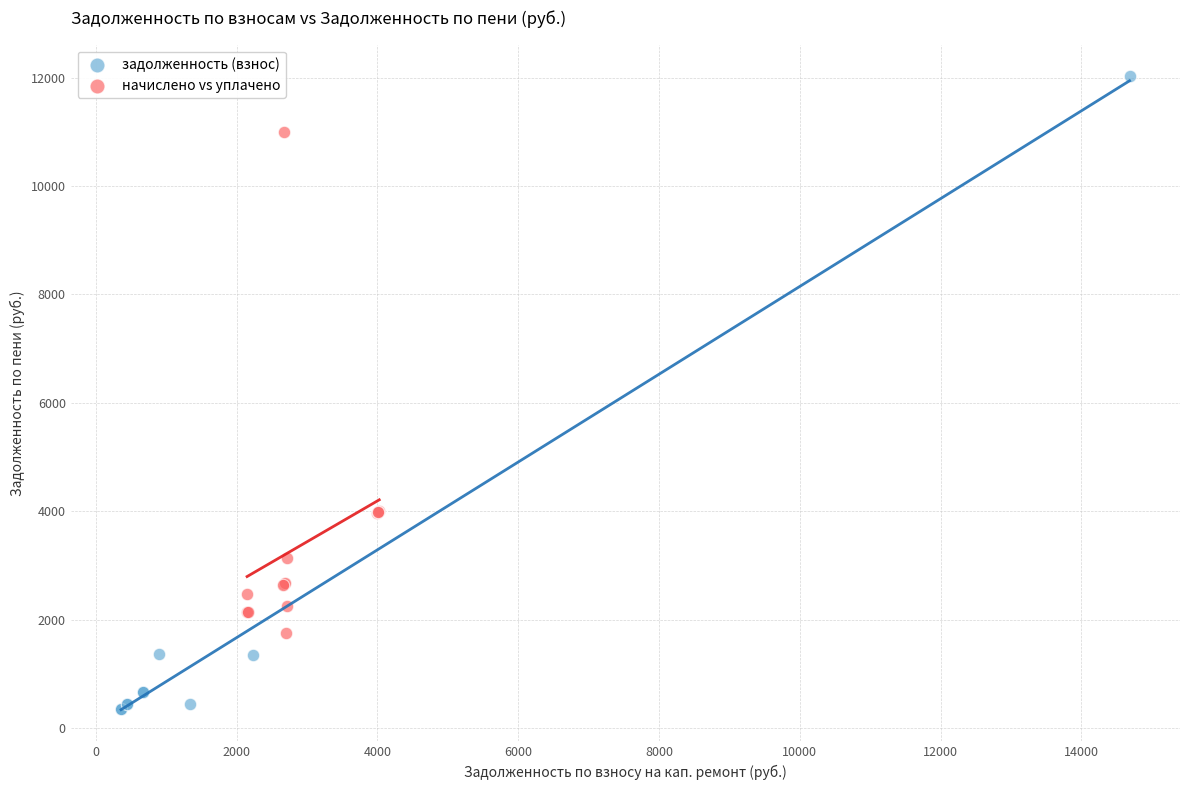

Which series has the widest spread of Y values?

задолженность (взнос)